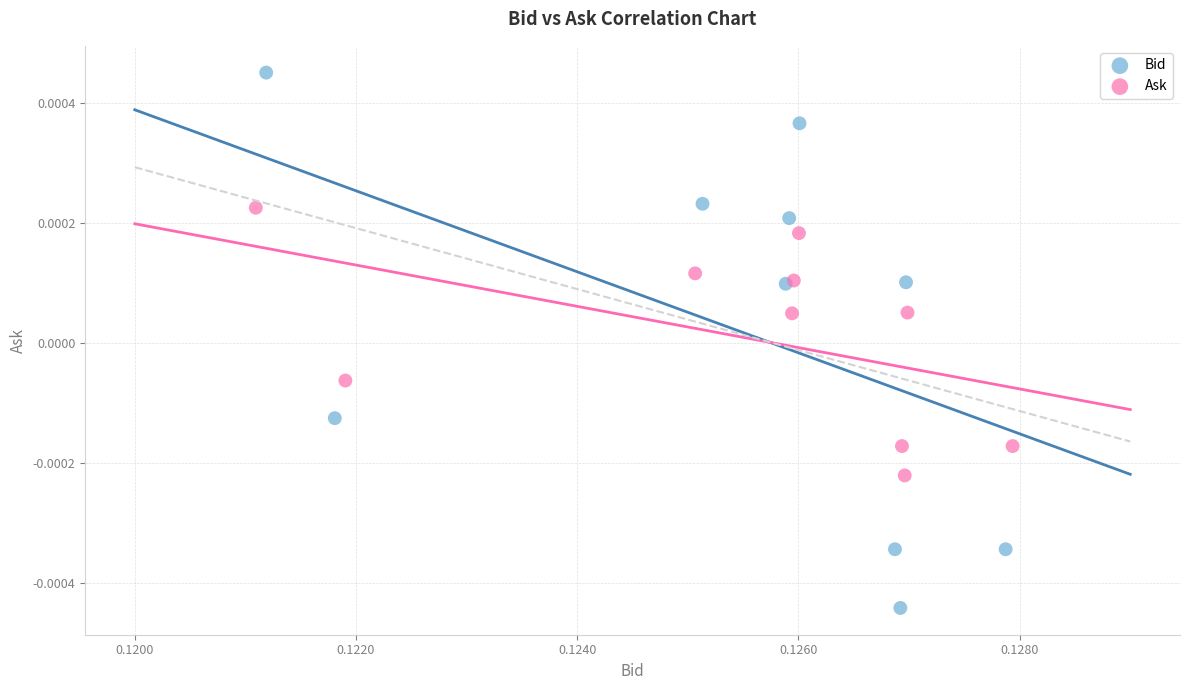

Which series reaches the maximum Y coordinate?

Bid